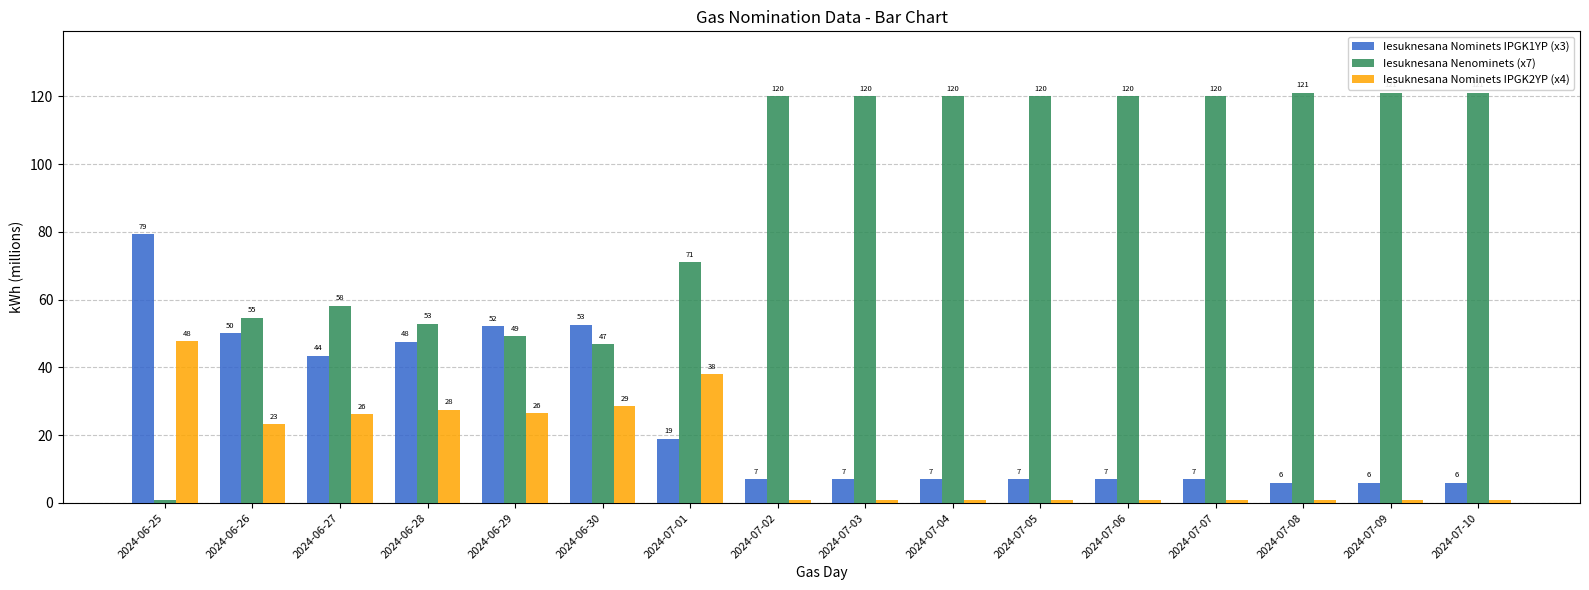

What is the label of the 5th bar from the right?

2024-07-06